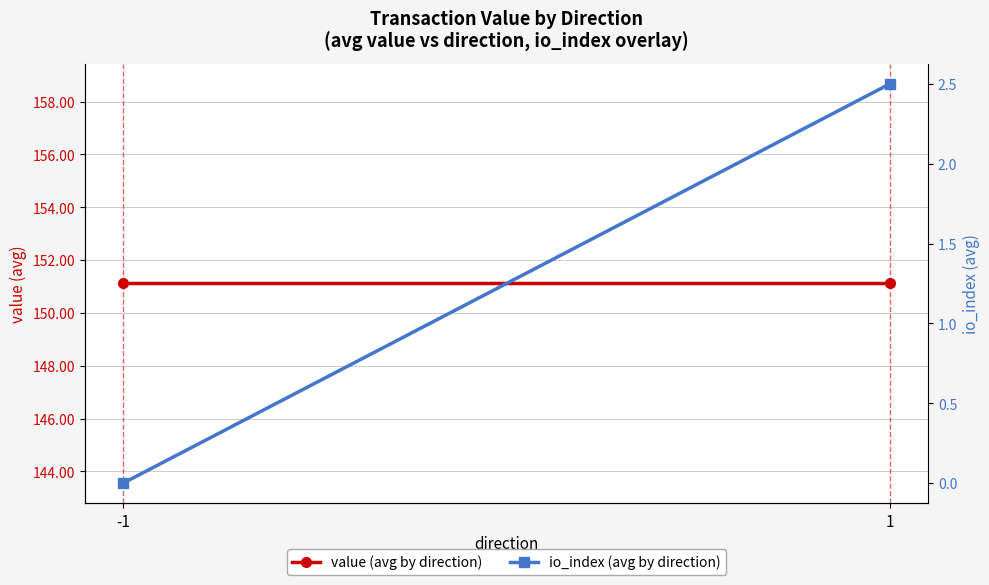

How many values in io_index (avg by direction) are above zero?

1